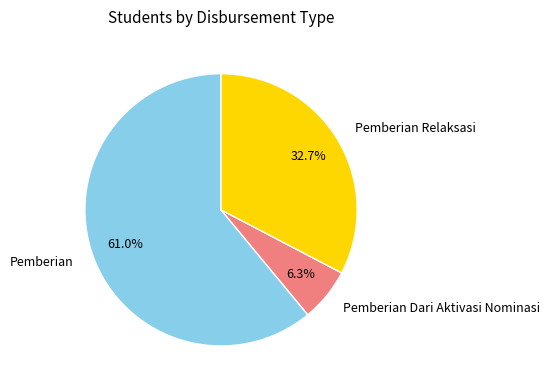

Which category has the biggest portion of the pie?

Pemberian